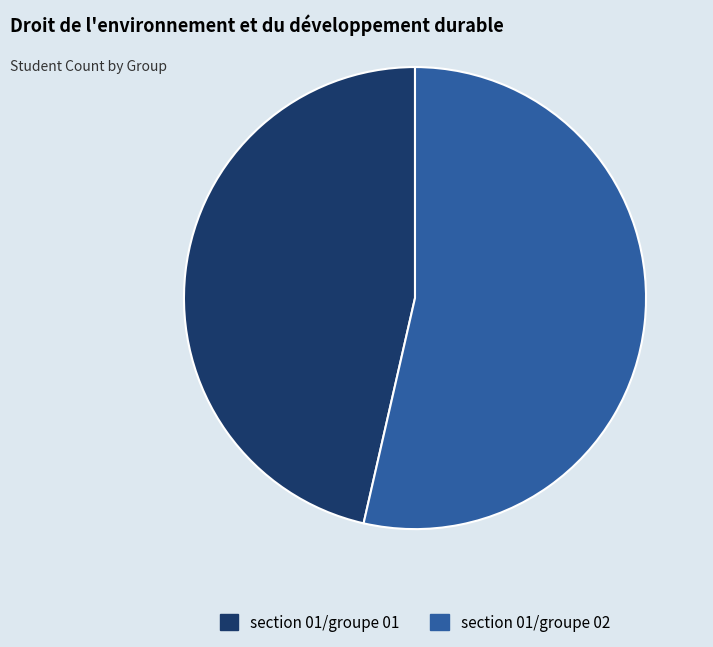

Do section 01/groupe 01 and section 01/groupe 02 together represent more than half of the pie?

Yes